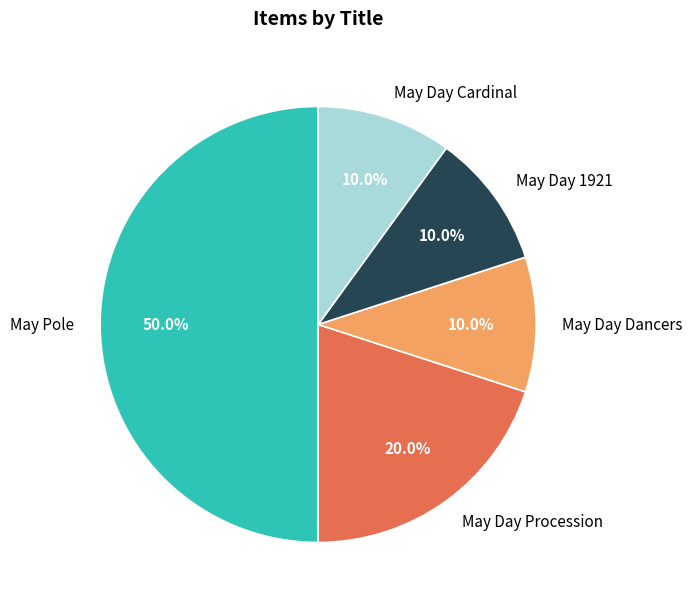

Do May Day 1921 and May Day Procession together represent more than half of the pie?

No